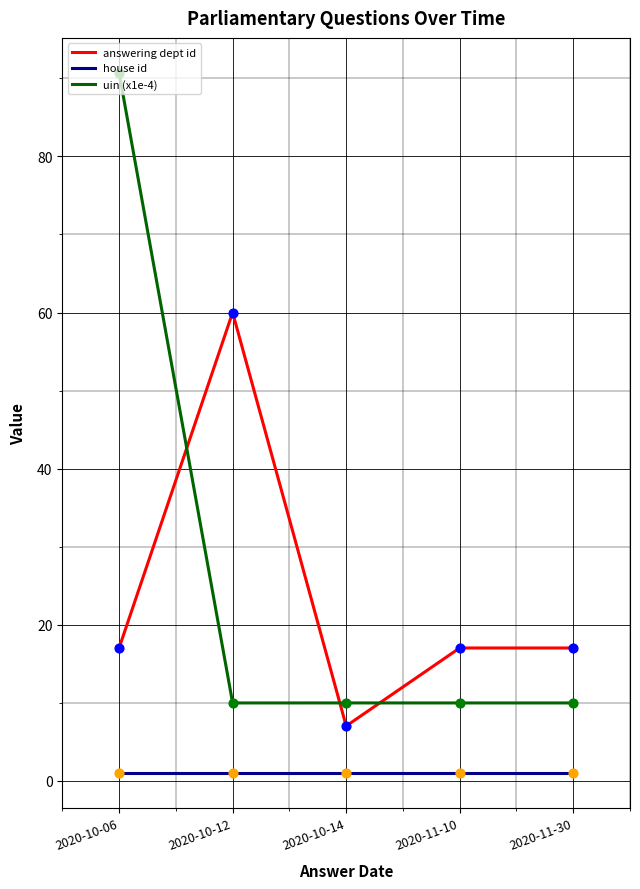

What is the total value across all series at 2020-11-10?

28.0